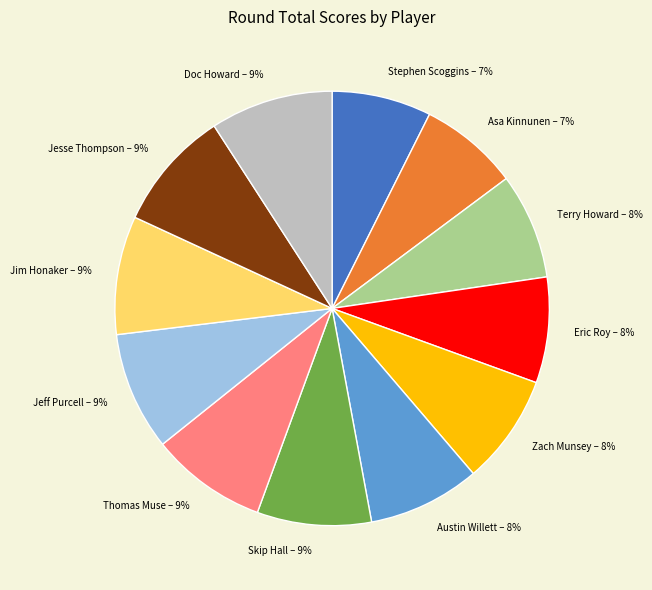

The Asa Kinnunen slice represents 7% of the pie. True or false?

True